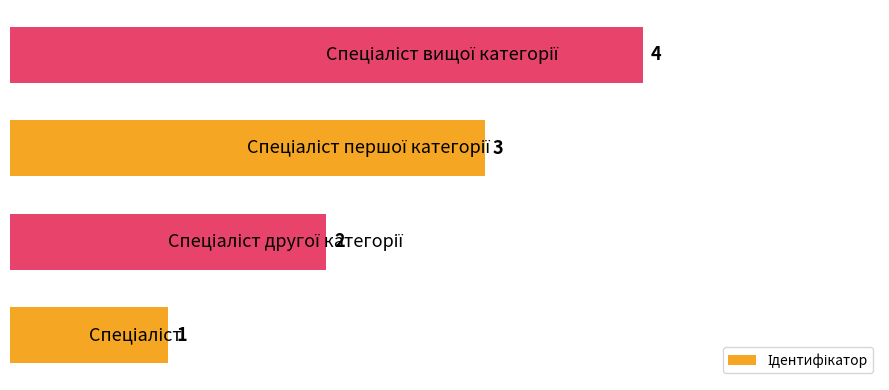

Count the values in the range 2 to 4.

3